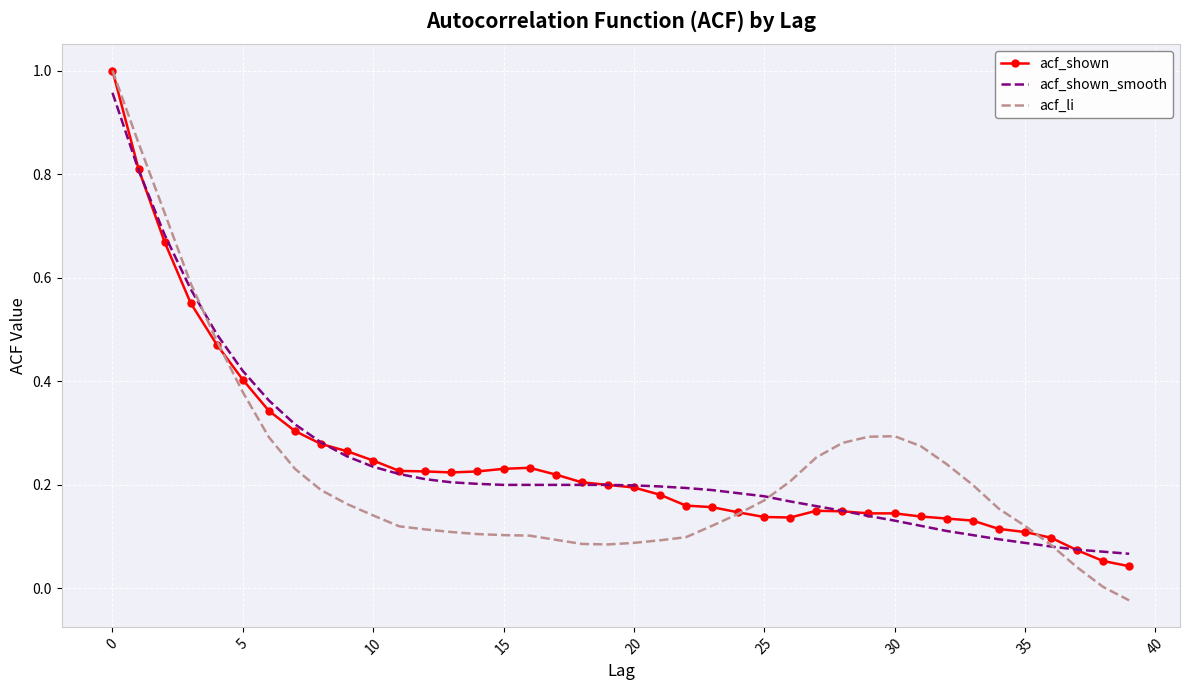

Which series has the widest spread of values?

acf_li